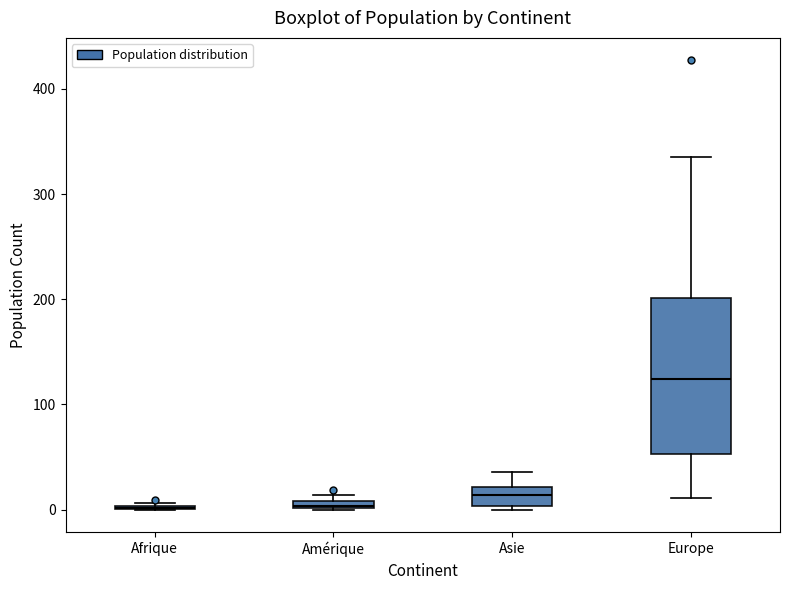

Comparing the boxes themselves (not the whiskers), which one is the tallest?

Europe